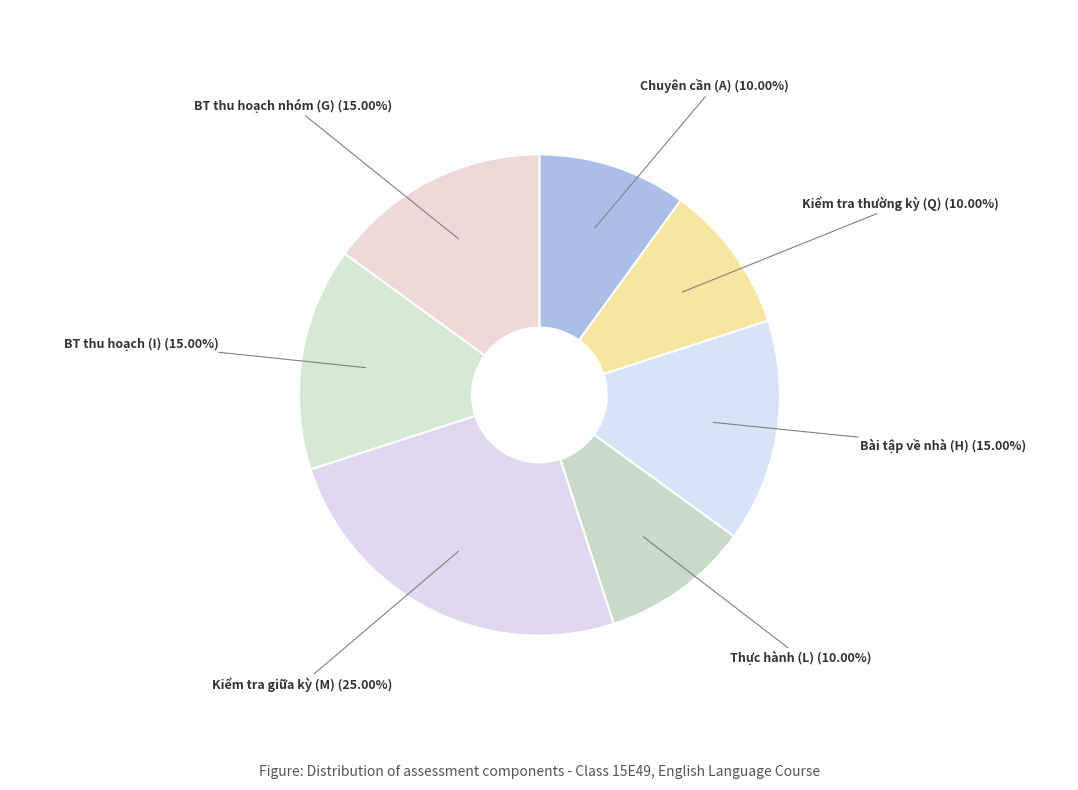

Approximately how many times larger is the value at BT thu hoạch nhóm (G) compared to Thực hành (L)?

1.5